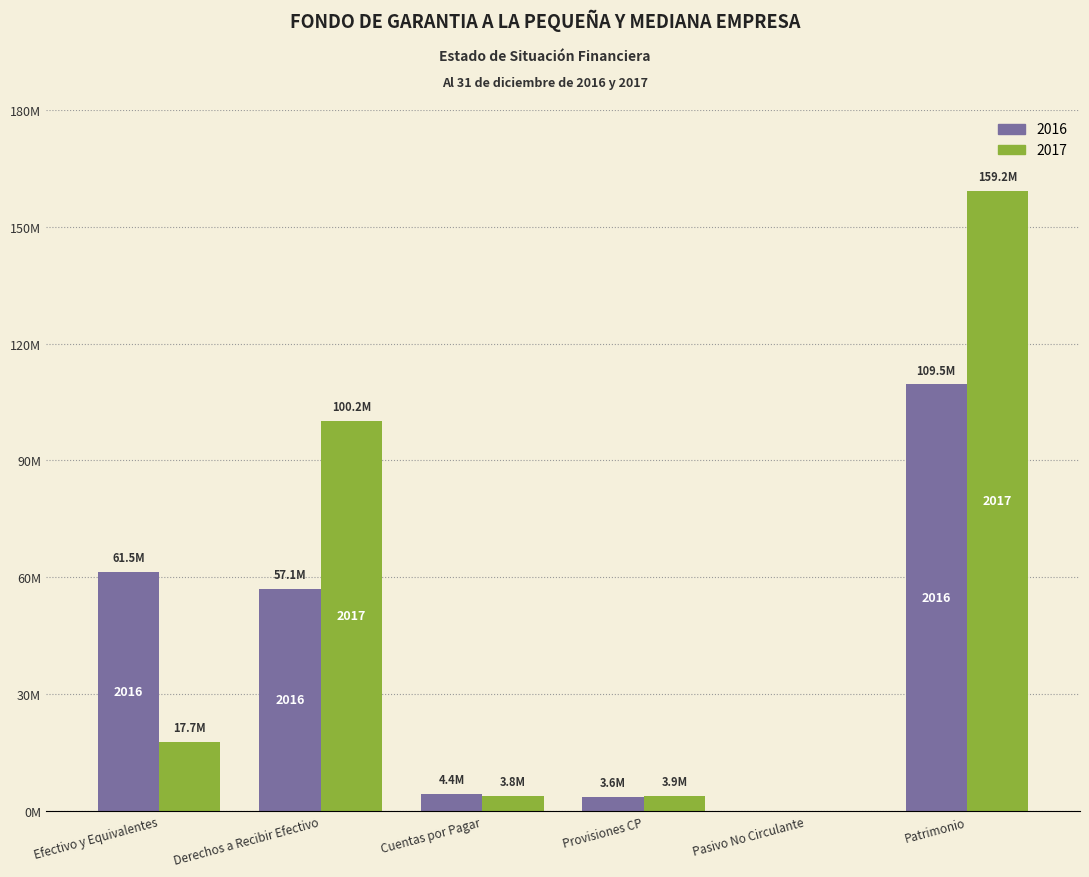

Are the bars grouped side by side (vs. stacked)?

Yes